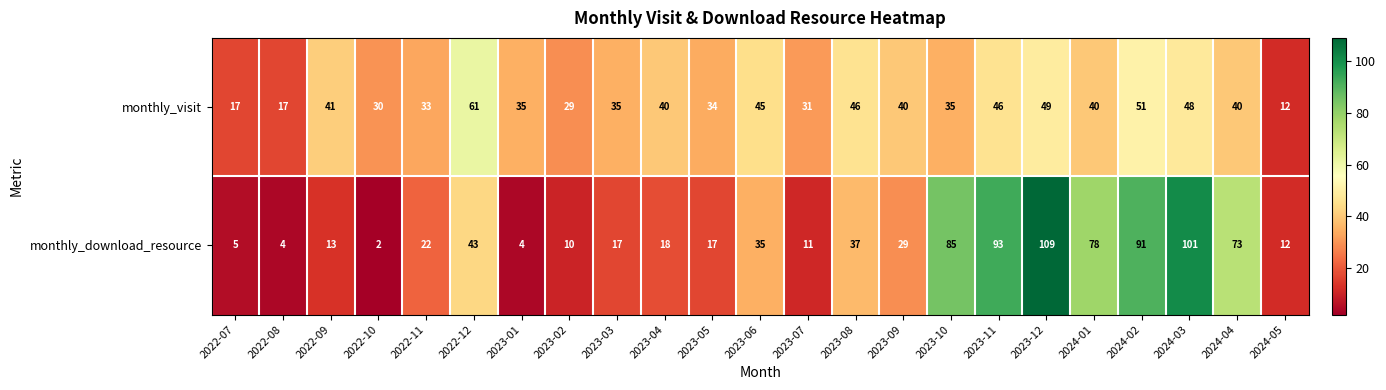

Rank the series at 2024-02 from highest to lowest value.

monthly_download_resource, monthly_visit